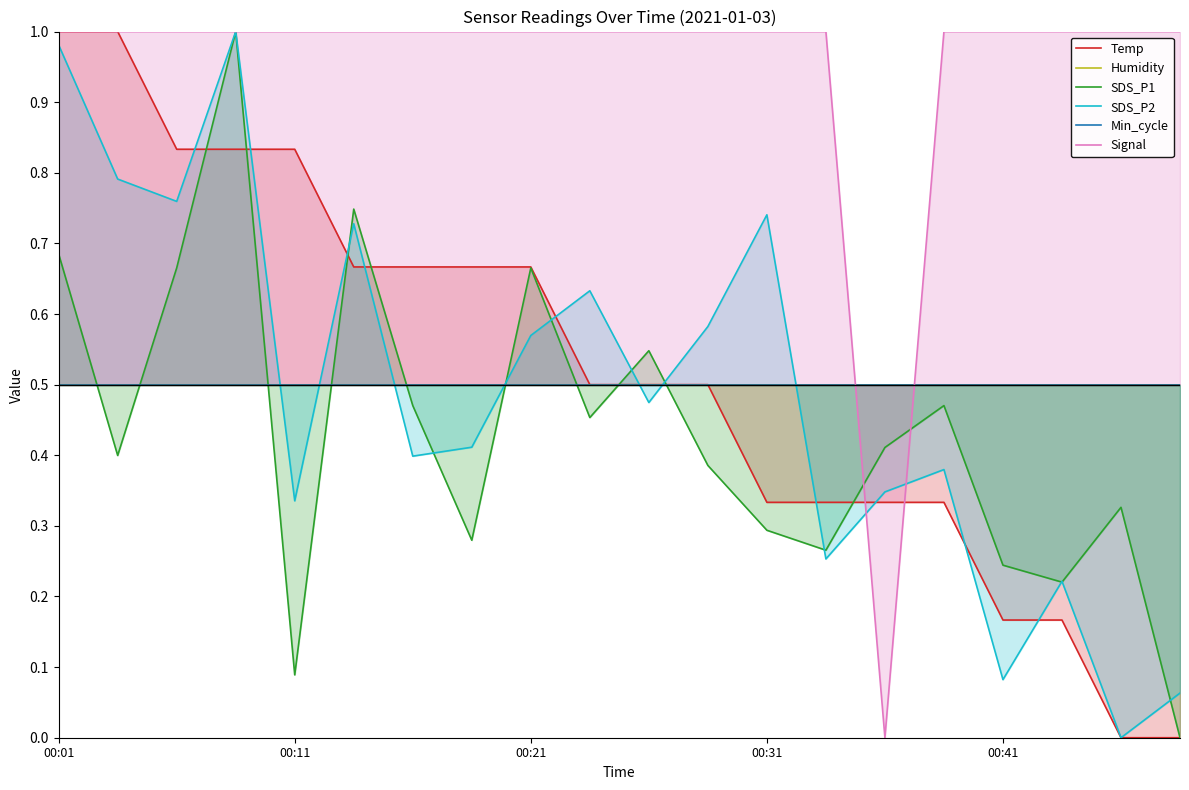

Which series has the widest spread of values?

Temp